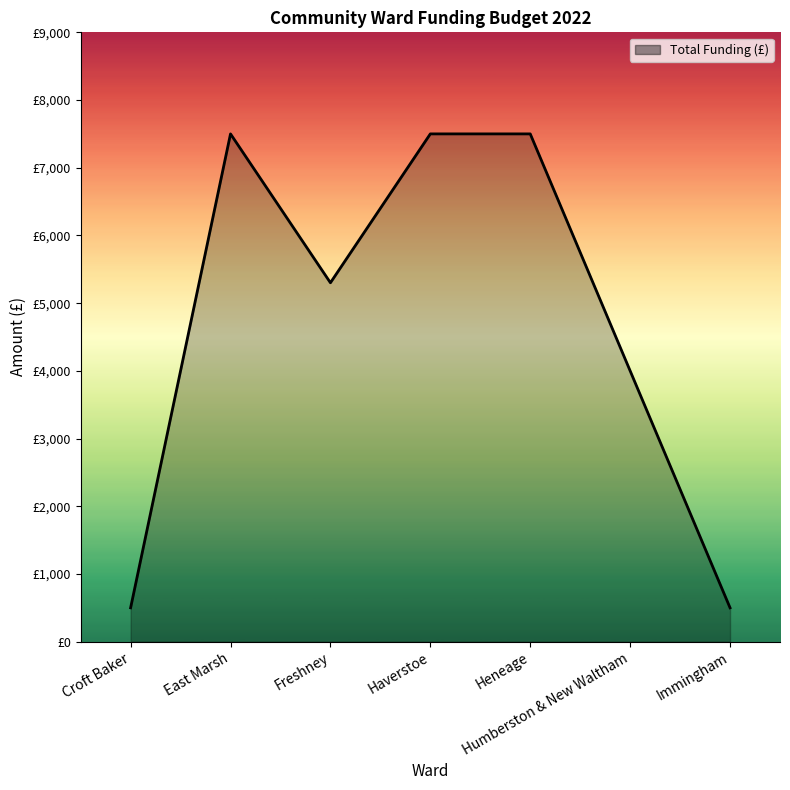

At which label is the value closest to 4000?

Humberston & New Waltham